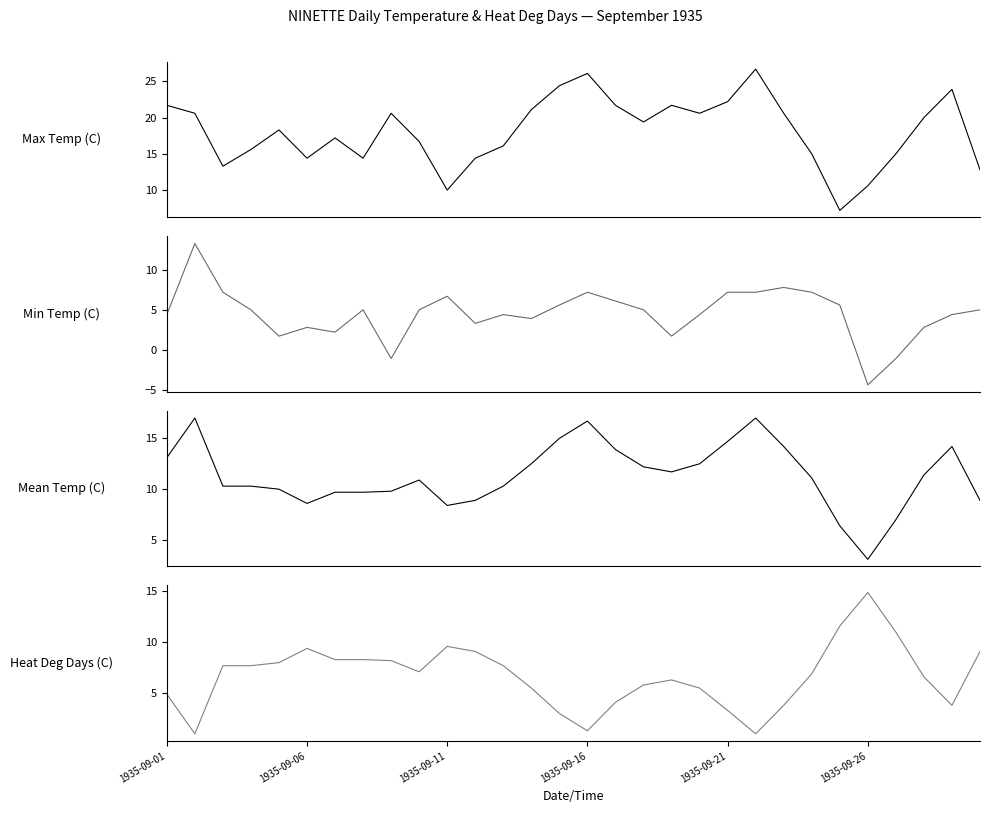

What is the spread (max minus min) of values at 6?

15.0